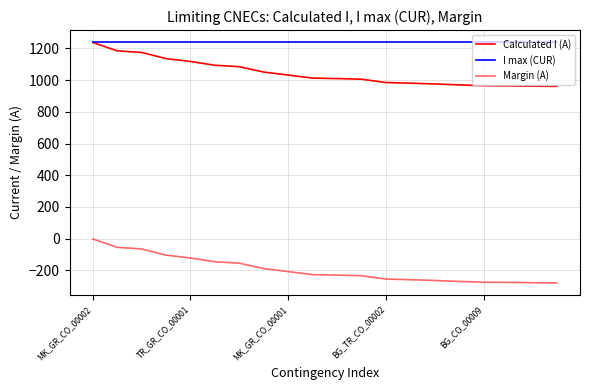

What is the greatest value displayed?

1240